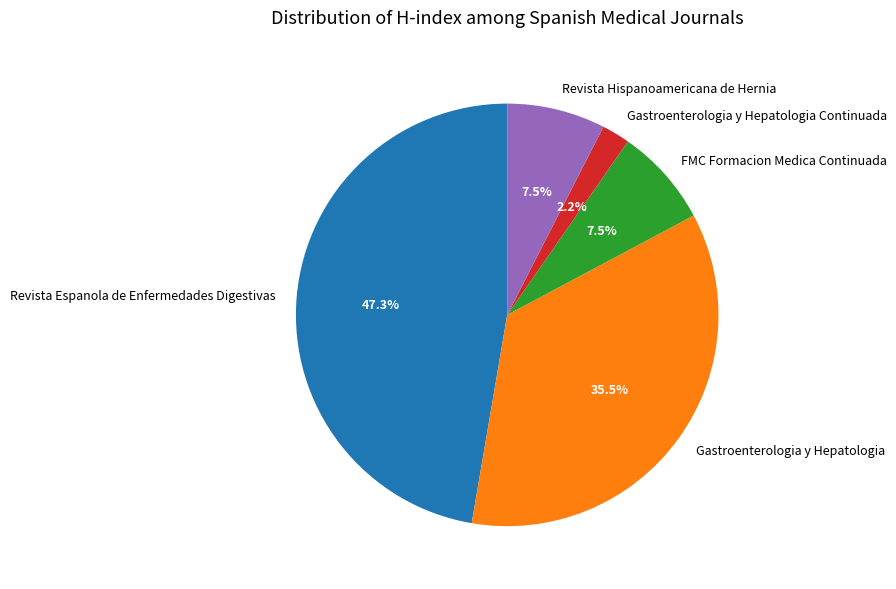

How much of the chart is everything except Revista Hispanoamericana de Hernia?

92.5%